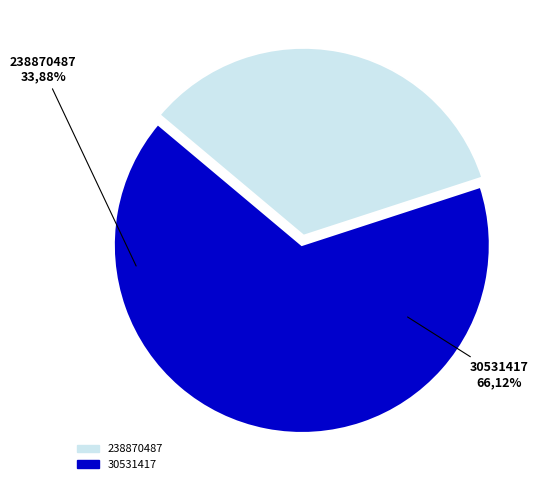

What is the largest slice in the pie chart?

30531417